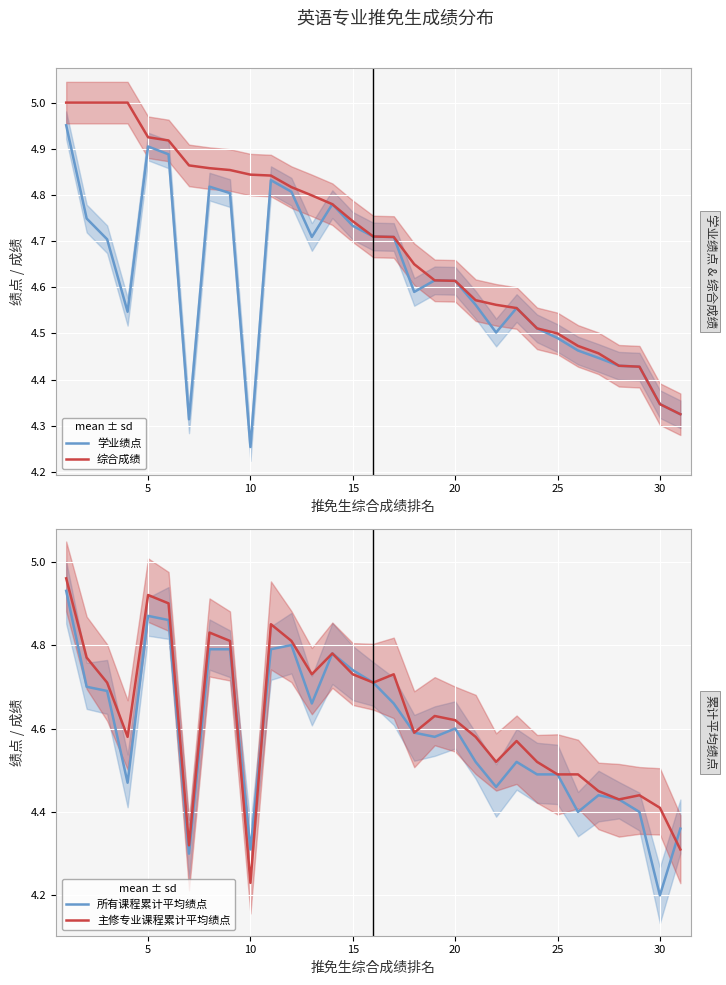

After their last crossing, which series has the higher values: 所有课程累计平均绩点 or 学业绩点?

所有课程累计平均绩点